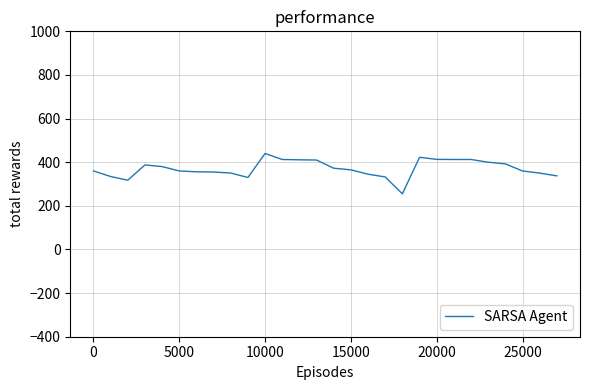

What is the smallest value displayed?

255.0